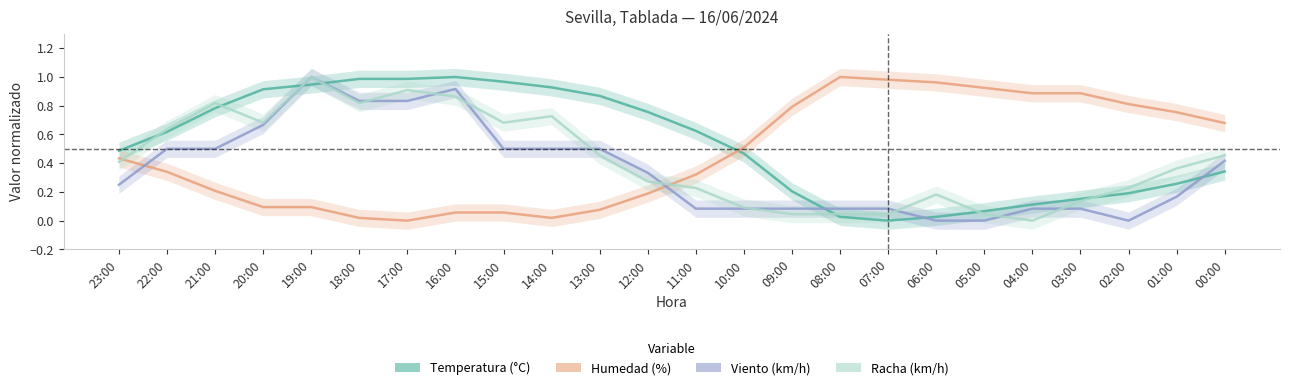

How many intersections are there between Racha (km/h) and Viento (km/h)?

9